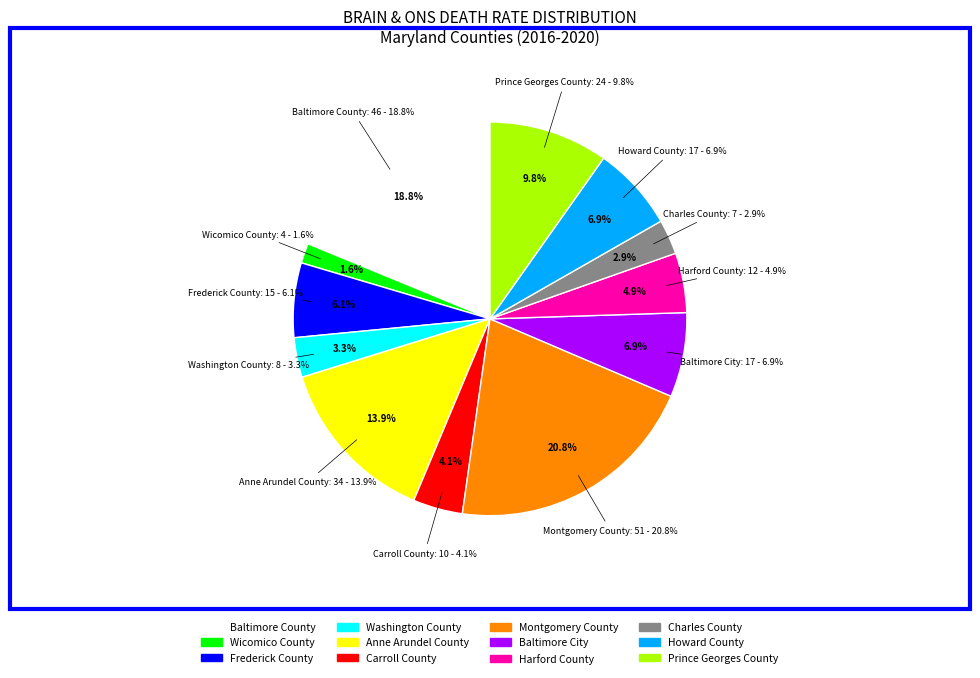

To the nearest percent, what is the difference between the largest and smallest slice percentages?

19%